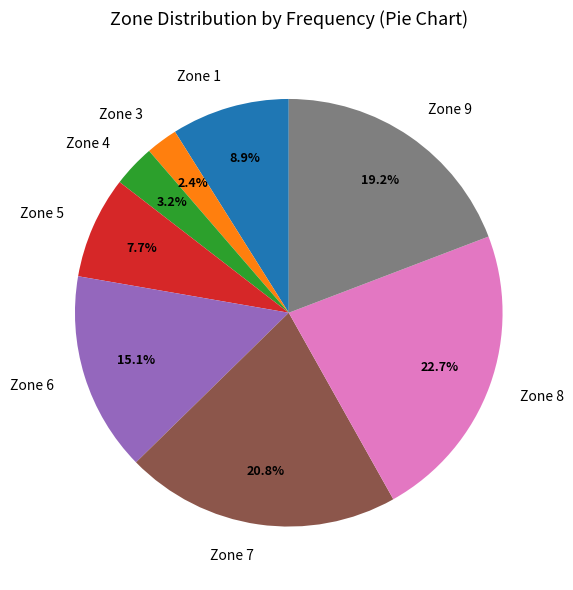

To the nearest percent, what portion does Zone 6 represent?

15%